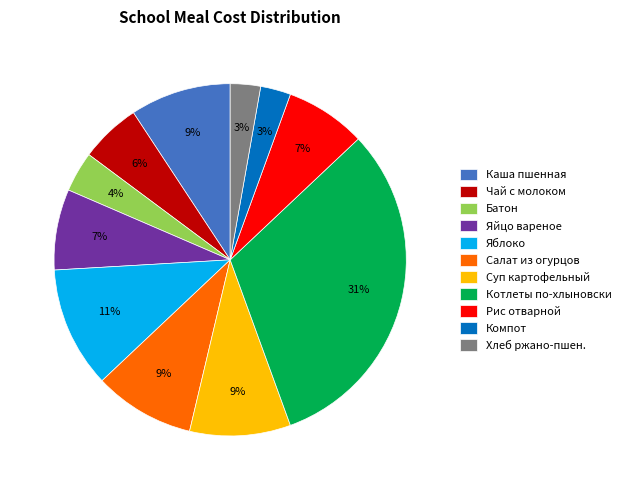

Is there a majority slice in this chart?

No